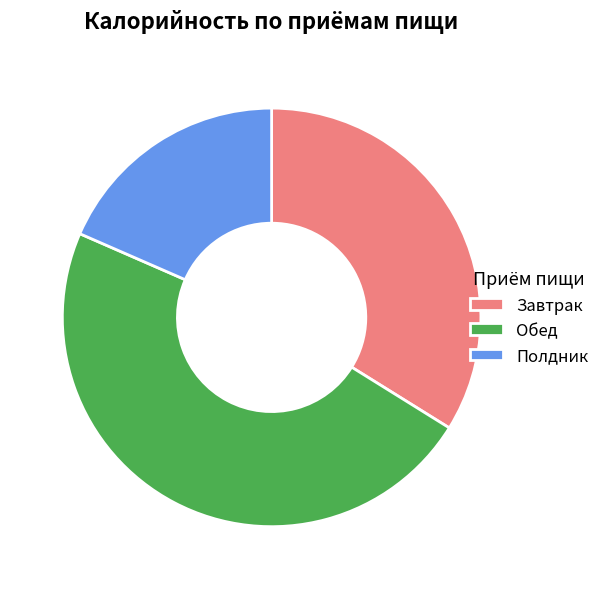

Rank the categories by value from highest to lowest.

Обед, Завтрак, Полдник